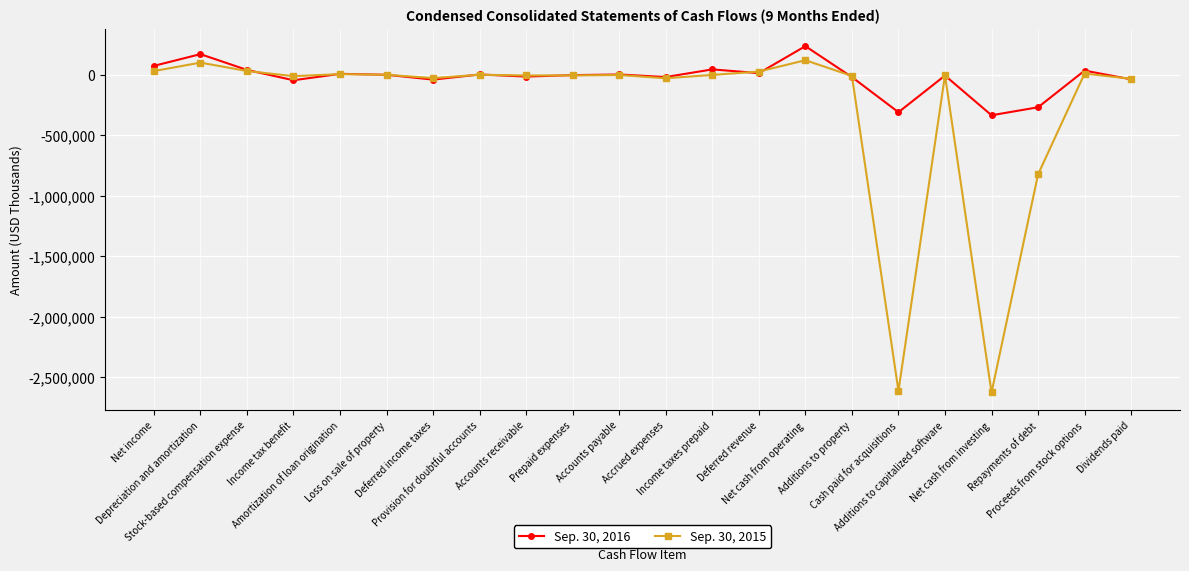

True or false: Sep. 30, 2015 has more than 0 interior local peaks.

True